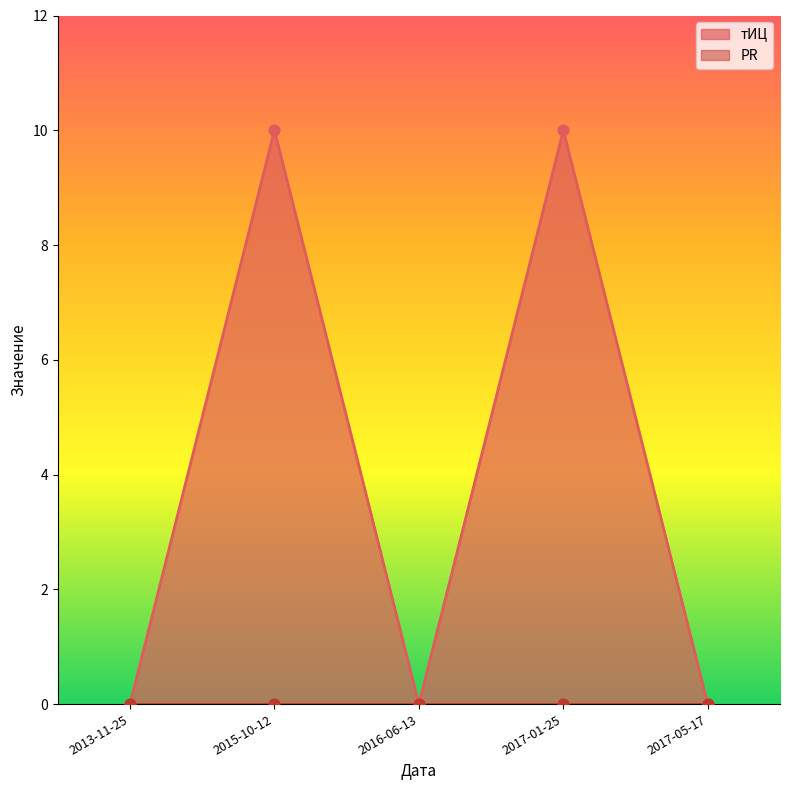

What is the change in value from 2015-10-12 to 2016-06-13?

-10